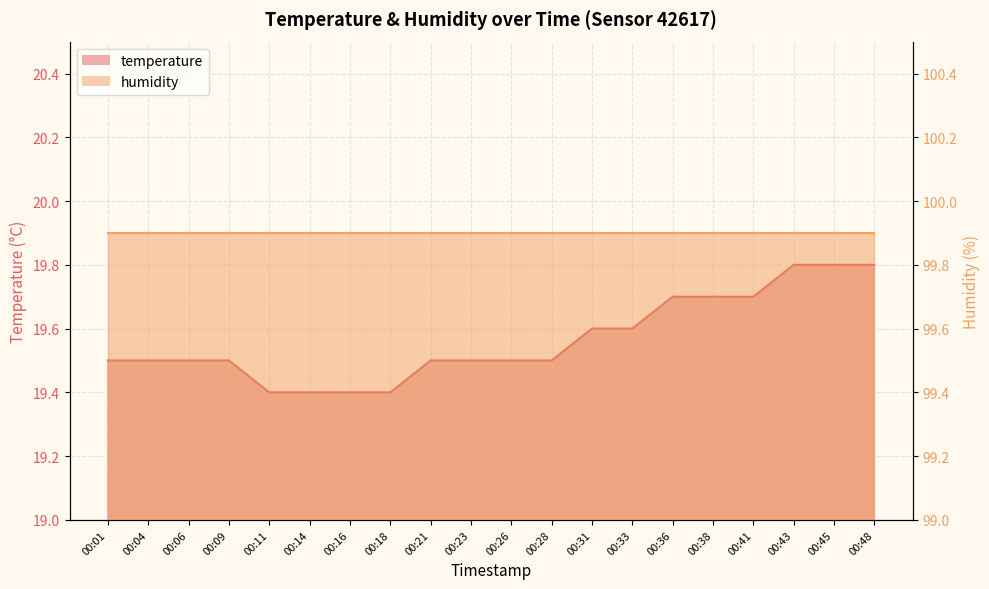

Does the chart display data point markers on the line(s)?

No